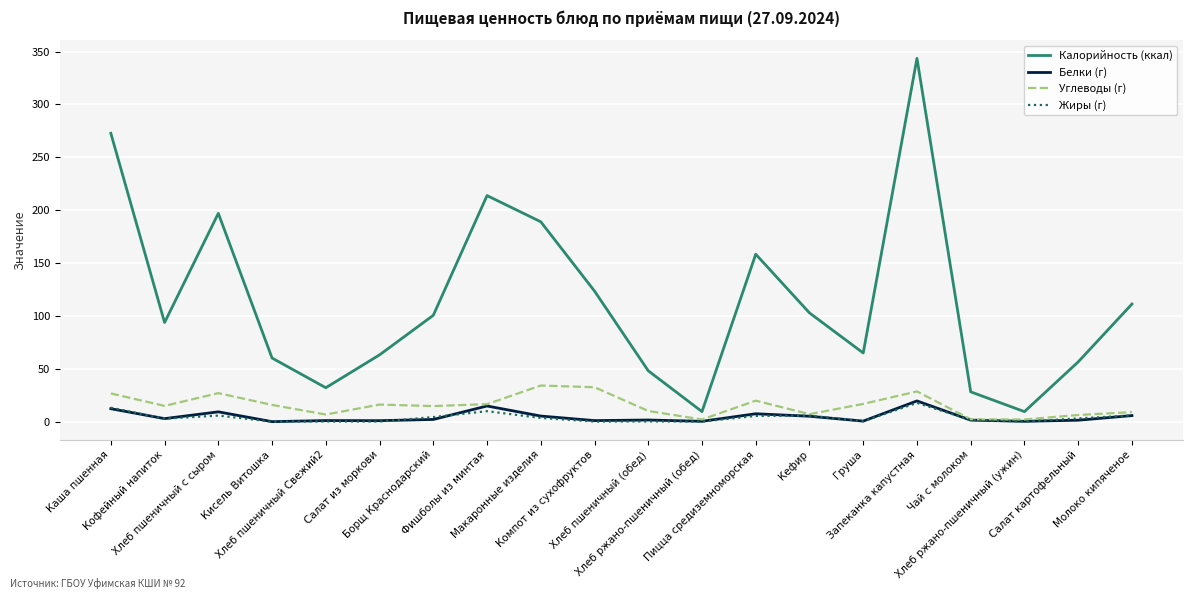

What is the maximum value shown in the chart?

343.6